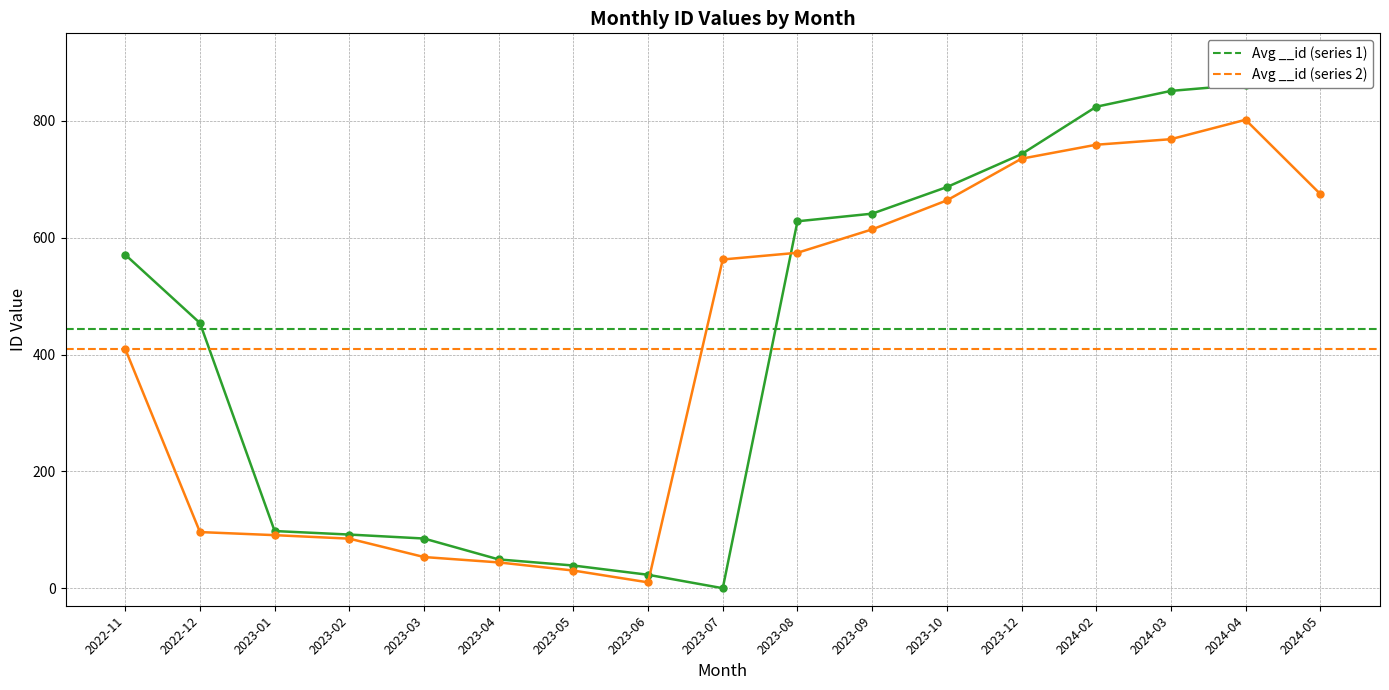

The value of Avg __id (series 2) at 2022-12 is 190.1. True or false?

False